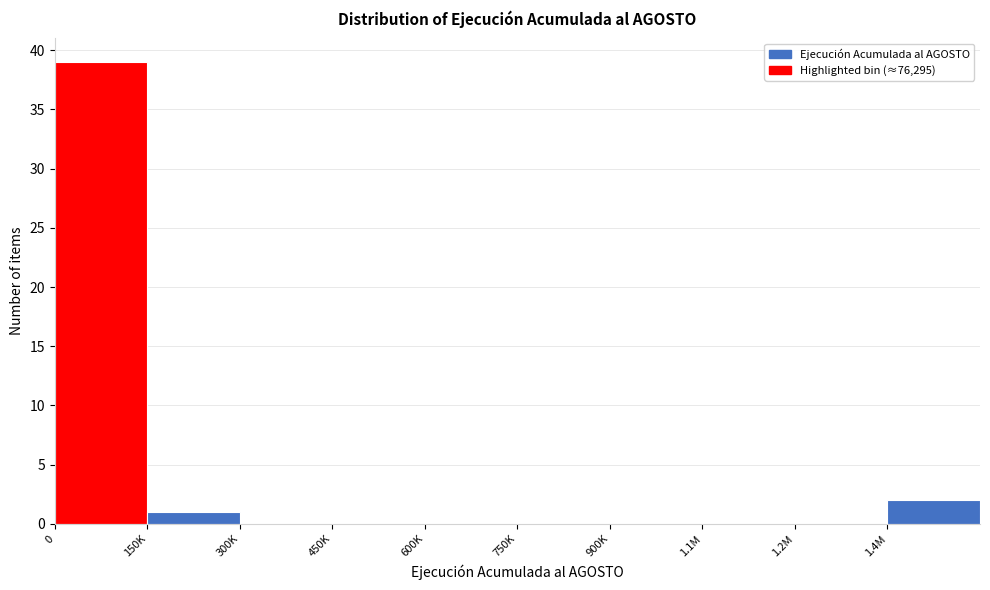

Reading left to right, transcribe all the data shown in this chart.

0=39	150K=1	300K=0	450K=0	600K=0	750K=0	900K=0	1.1M=0	1.2M=0	1.4M=2